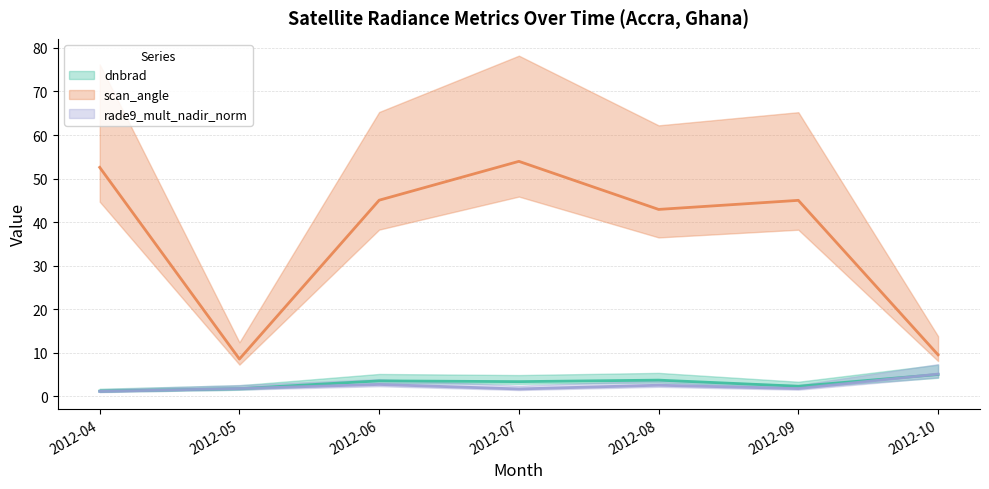

The value of scan_angle at 2012-09 is 45.0. True or false?

True